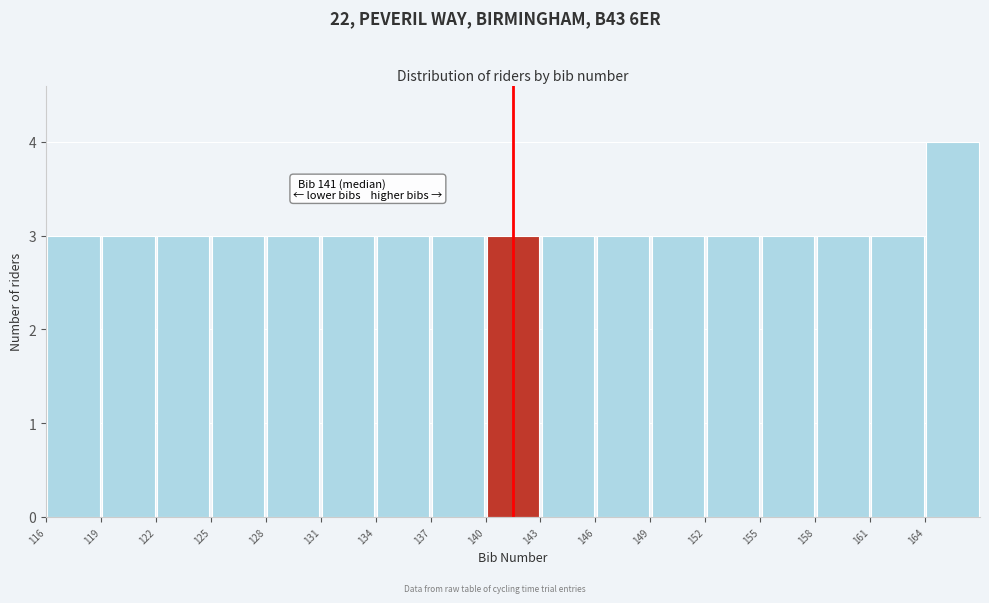

Over which range of the x-axis is the bar tallest?

164 to 167